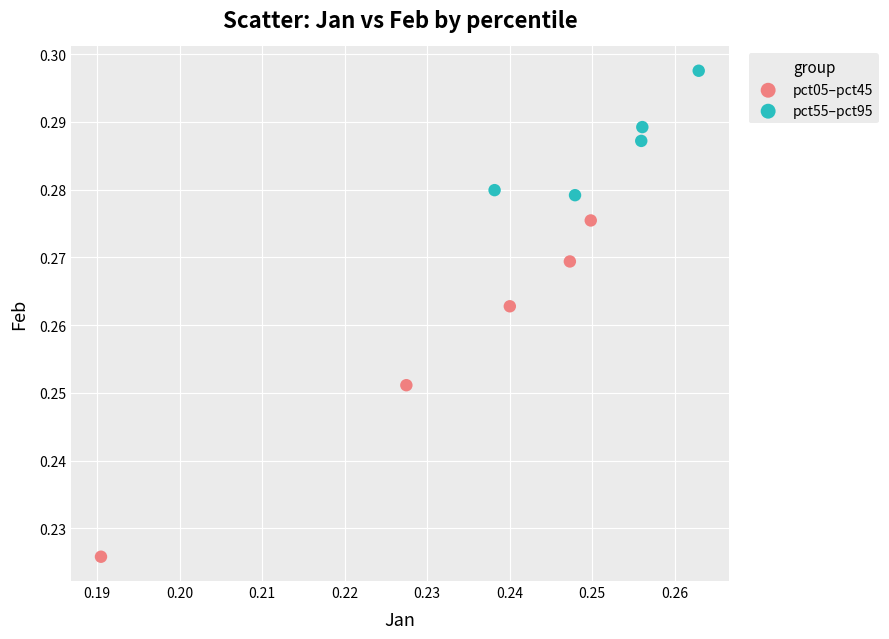

Which series contains the highest Y value?

pct55–pct95